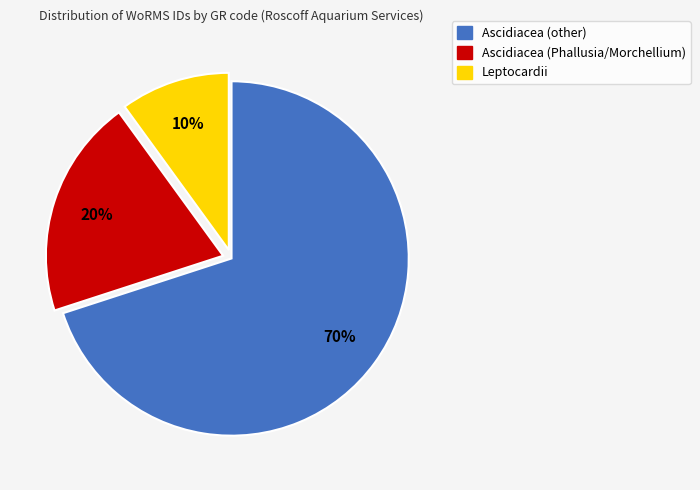

What is the ratio of the value at Ascidiacea (other) to the value at Ascidiacea (Phallusia/Morchellium)?

3.5